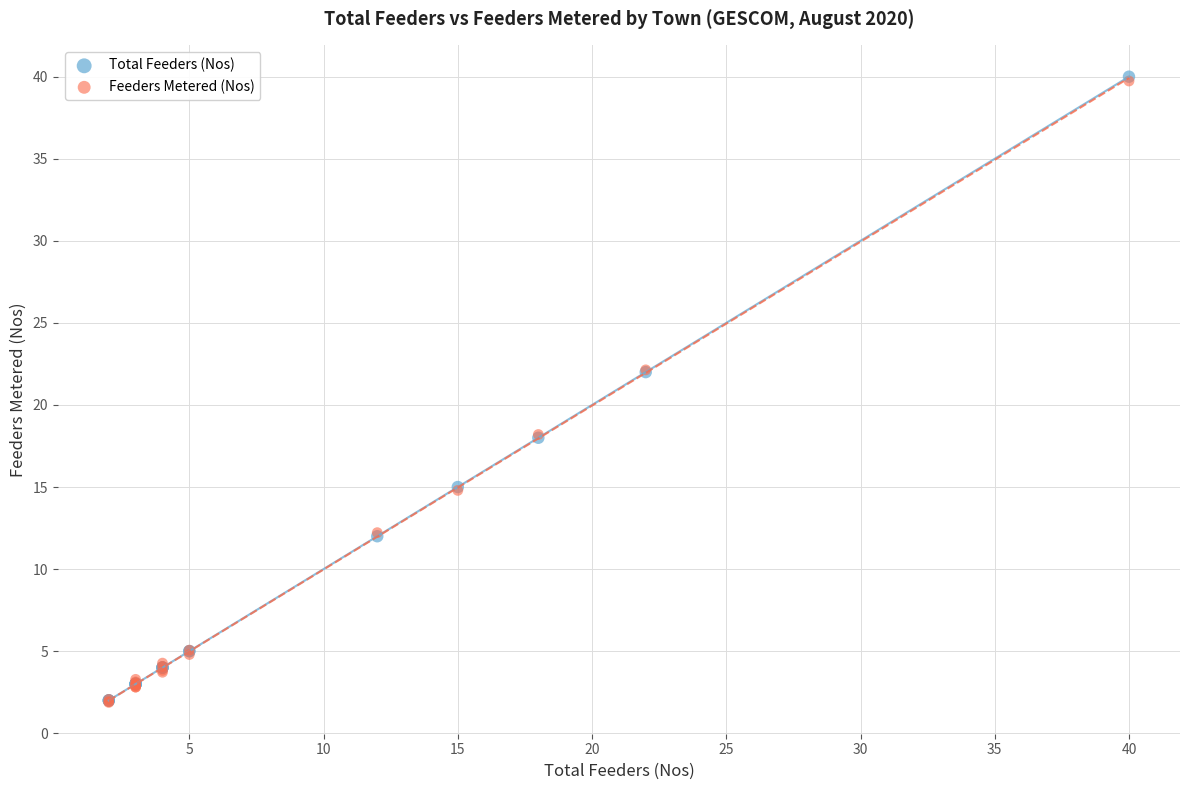

Which series has the widest spread of Y values?

Total Feeders (Nos)